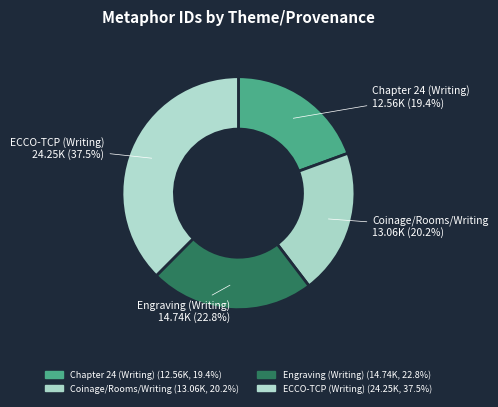

How many segments does this pie chart have?

4